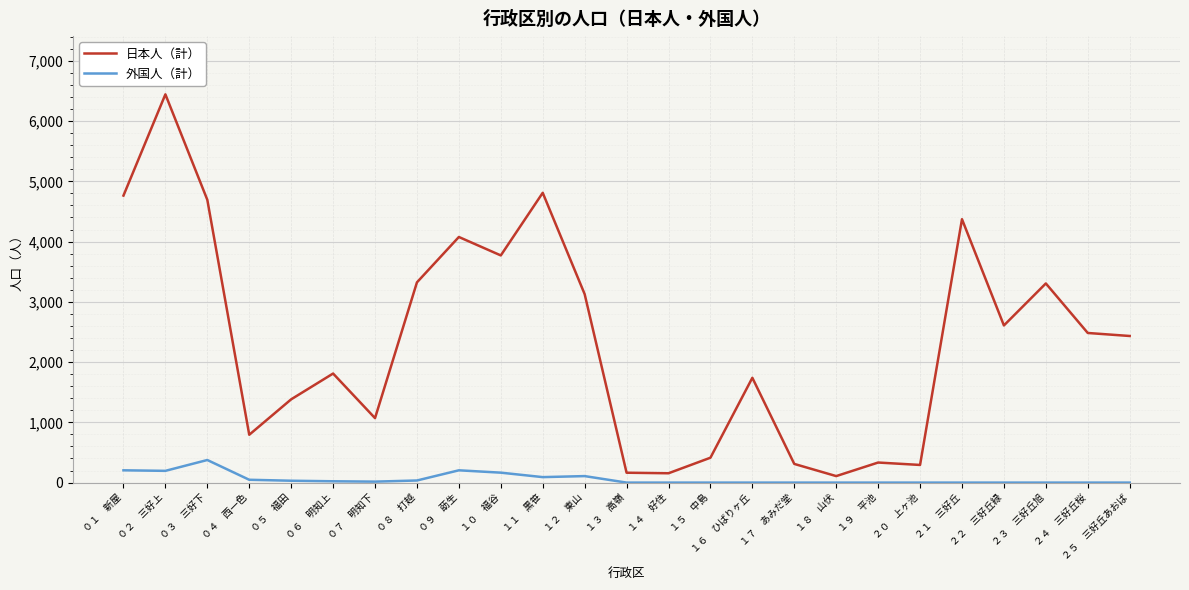

Which series changed the most between ０５　福田 and １１　黒笹?

日本人（計）